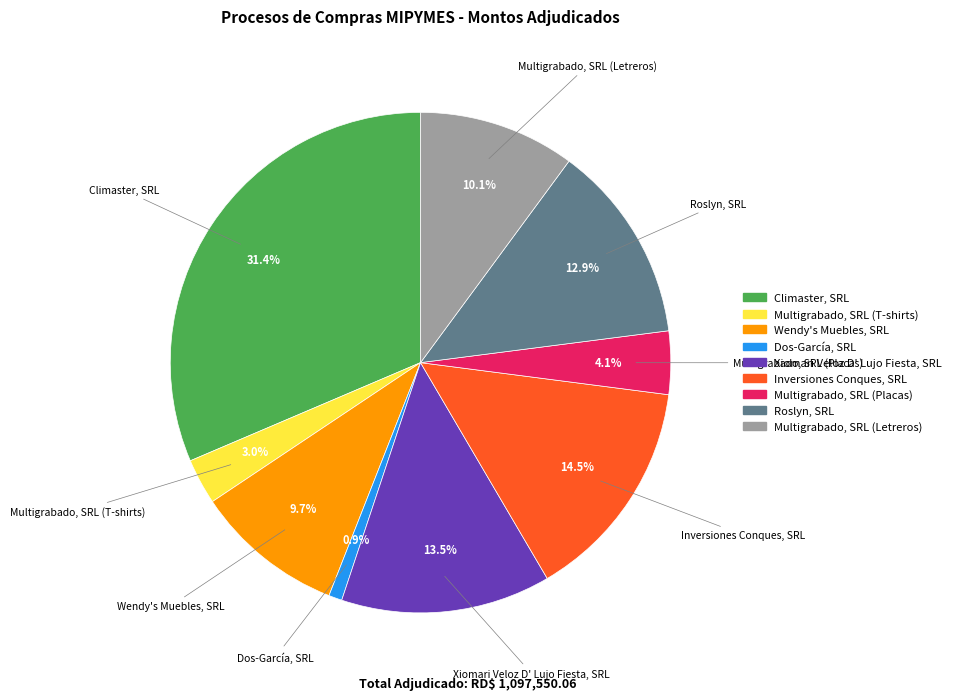

Which has a higher value, Climaster, SRL or Roslyn, SRL?

Climaster, SRL